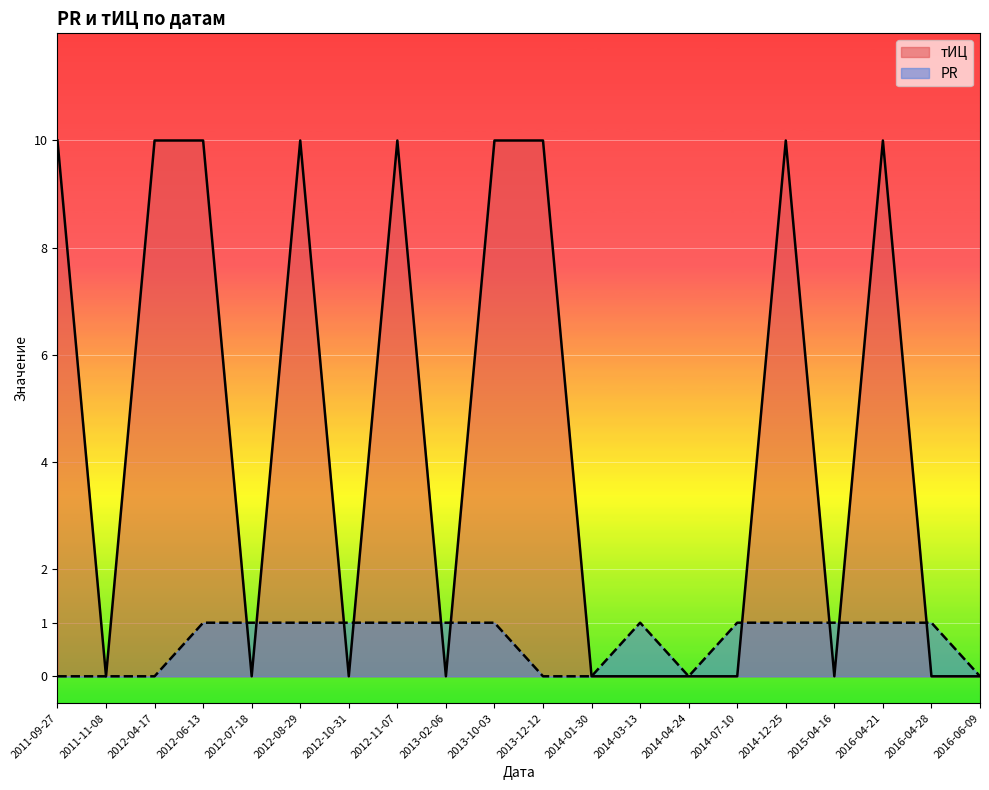

Rank the categories by тИЦ value from highest to lowest.

2011-09-27, 2012-04-17, 2012-06-13, 2012-08-29, 2012-11-07, 2013-10-03, 2013-12-12, 2014-12-25, 2016-04-21, 2011-11-08, 2012-07-18, 2012-10-31, 2013-02-06, 2014-01-30, 2014-03-13, 2014-04-24, 2014-07-10, 2015-04-16, 2016-04-28, 2016-06-09